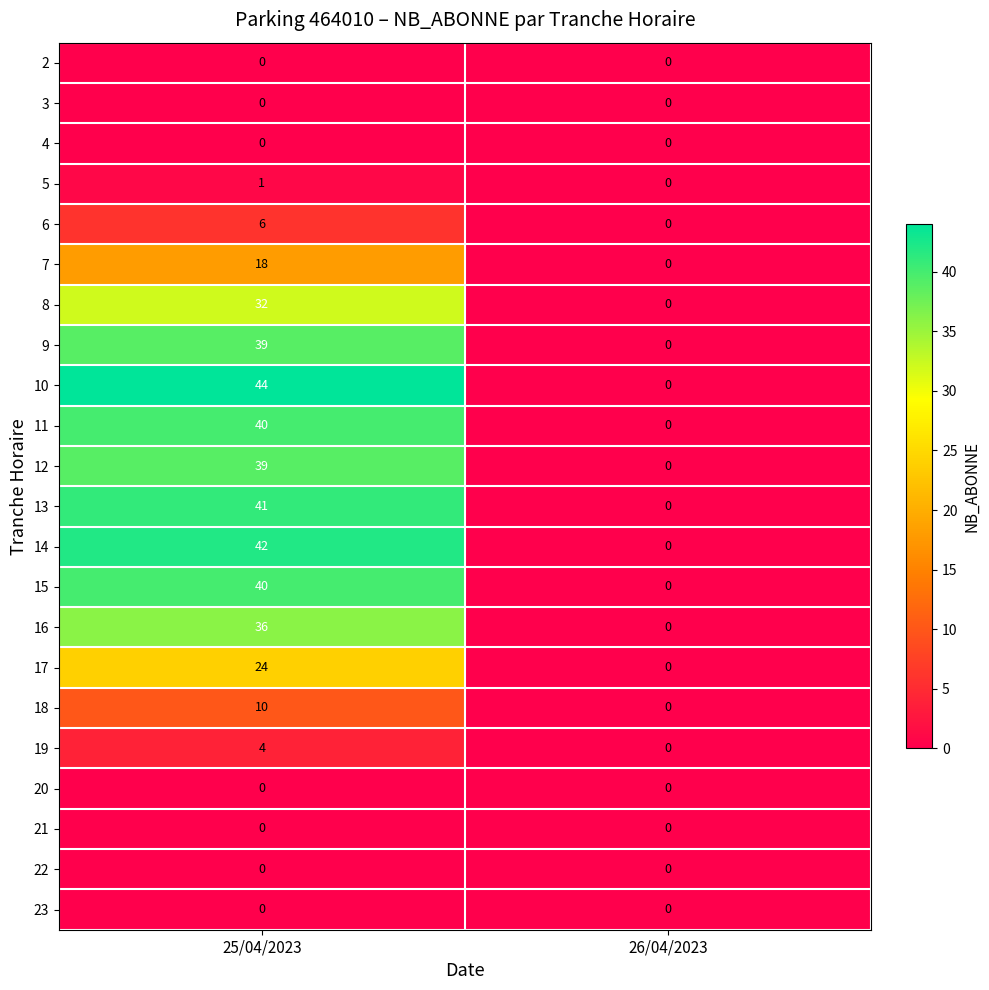

The 15 series shows 0 at 26/04/2023. True or false?

True